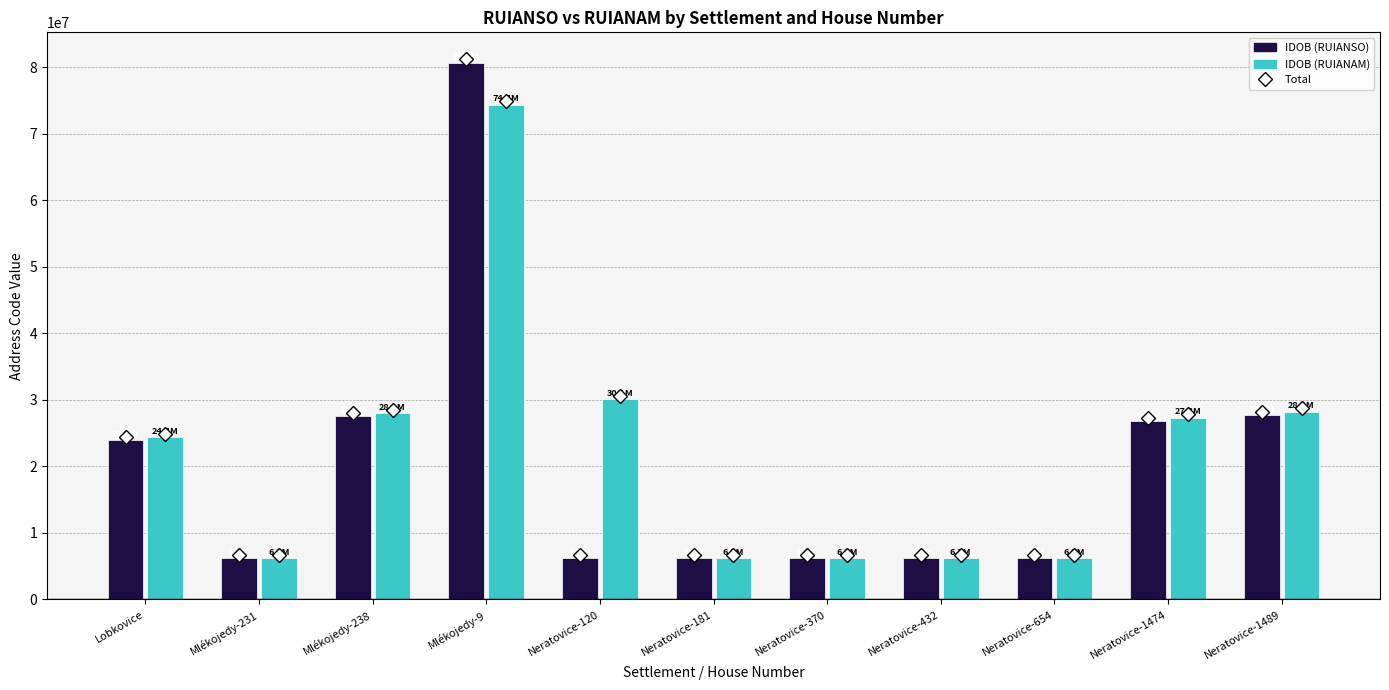

What is the difference between the highest and lowest values at Mlékojedy-231?

36163